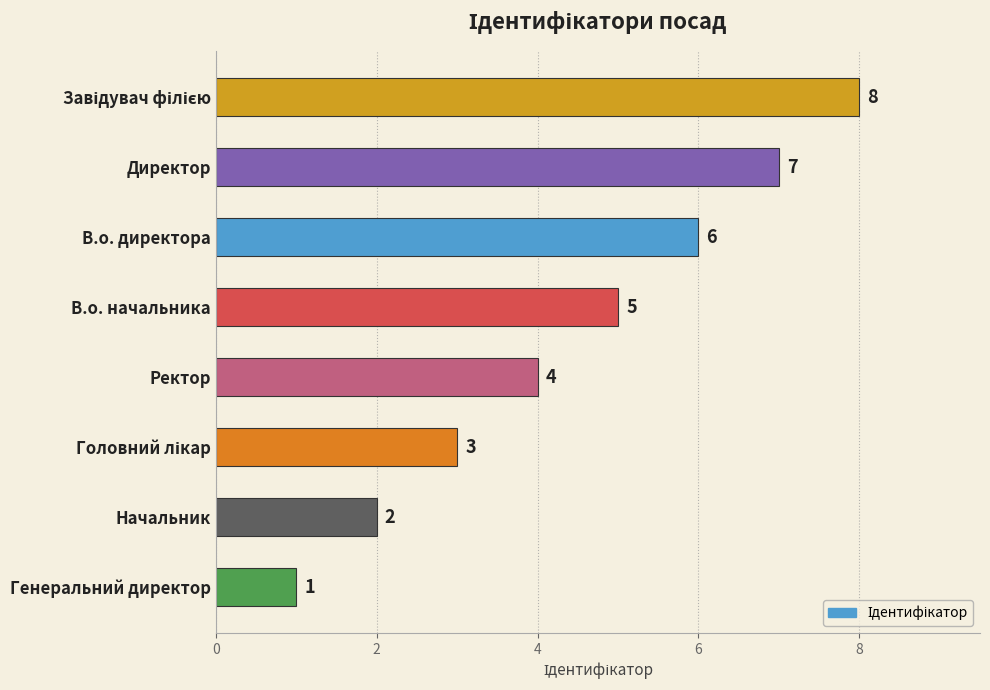

Reading top to bottom, list all the values displayed in this chart.

8	7	6	5	4	3	2	1